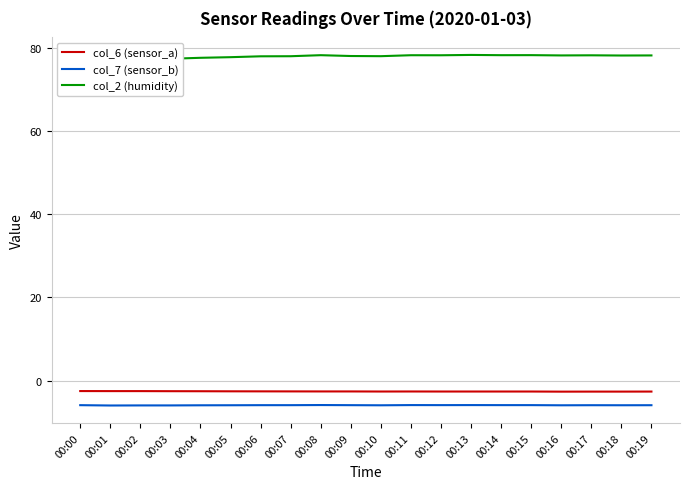

What is the difference between the maximum and minimum values in the col_2 (humidity) series?

1.2